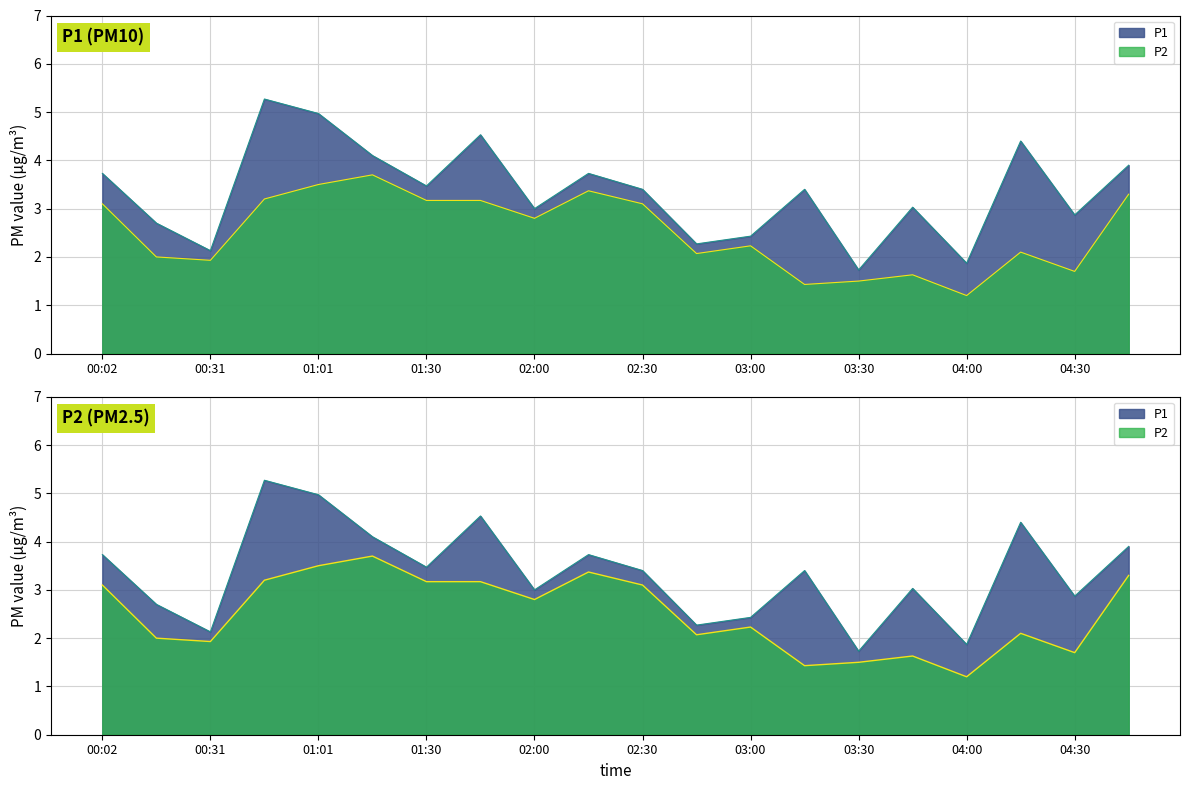

What are all the series names shown in the legend?

P1, P2